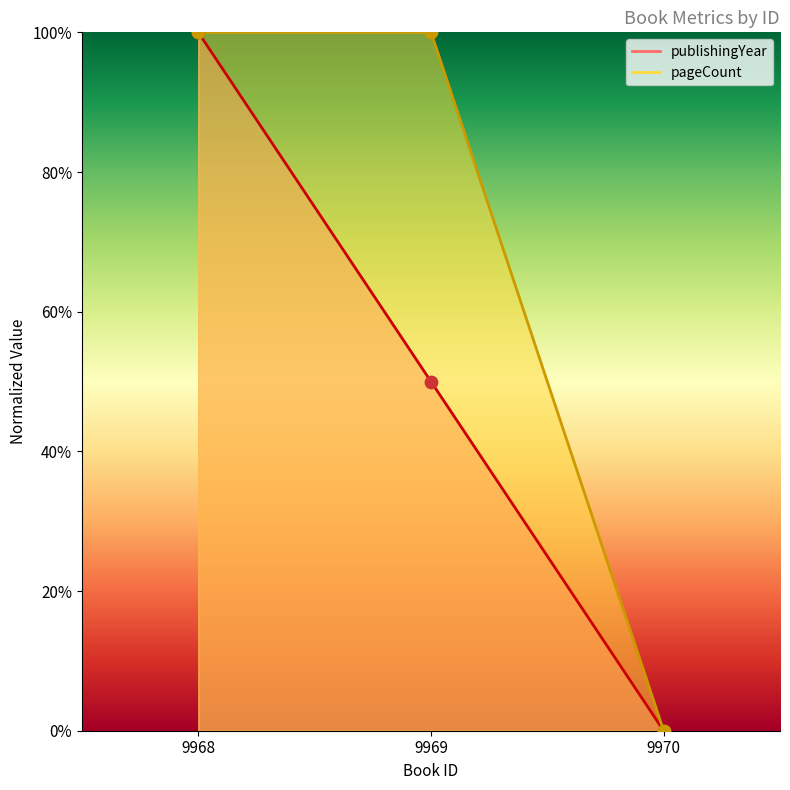

At how many categories does at least one series exceed 86?

2